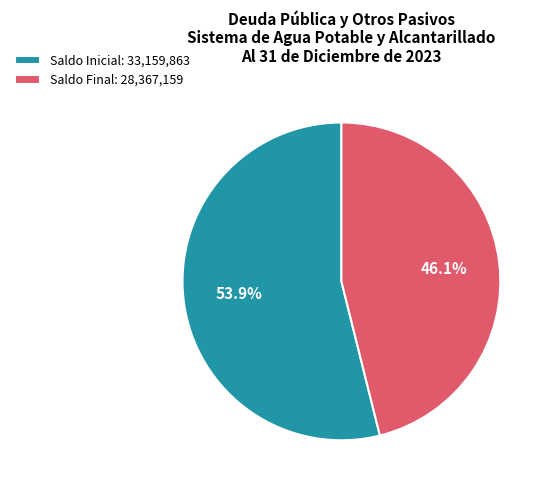

To the nearest percent, what is the difference between the largest and smallest slice percentages?

8%